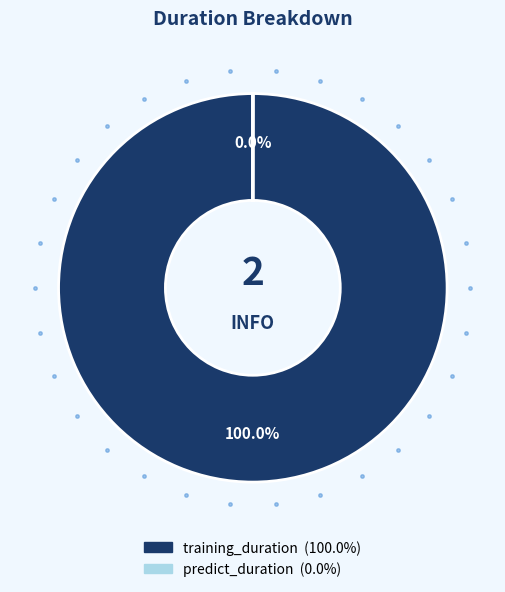

The training_duration slice represents 100% of the pie. True or false?

True